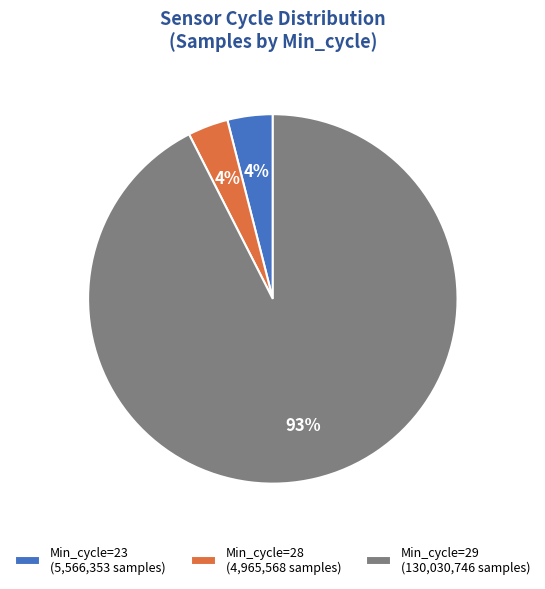

Is there a majority slice in this chart?

Yes